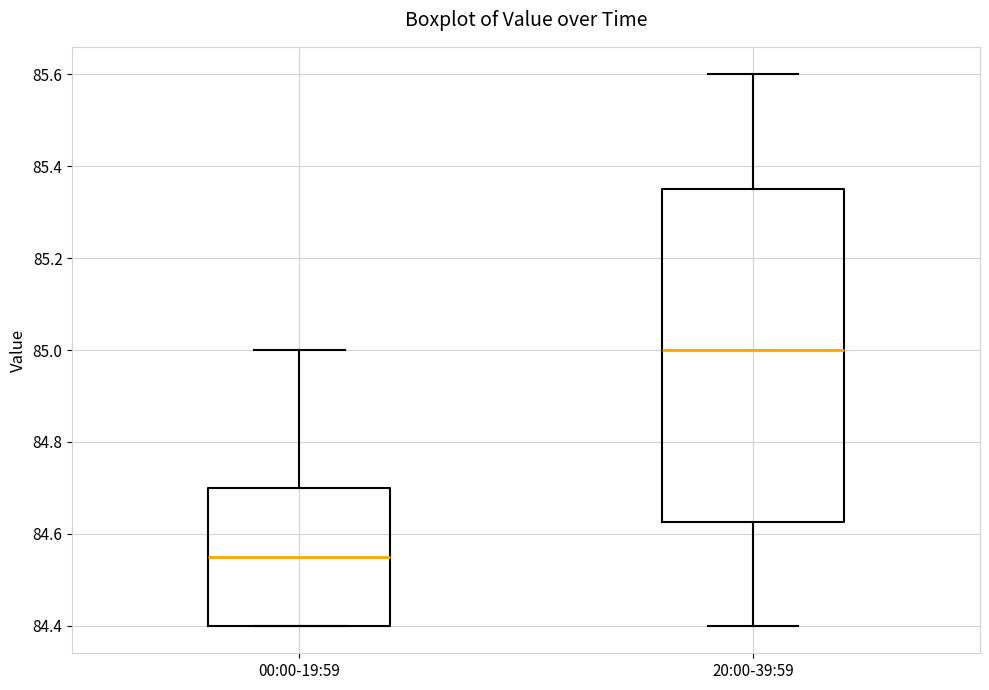

Which box's median line is the lowest?

00:00-19:59